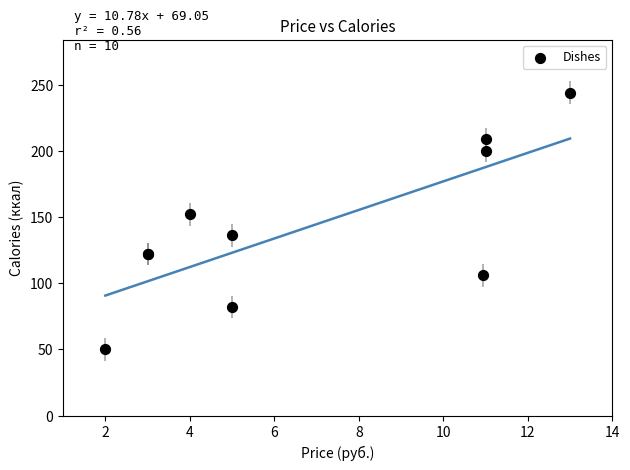

What Y value in the scatter plot is closest to 147?

152